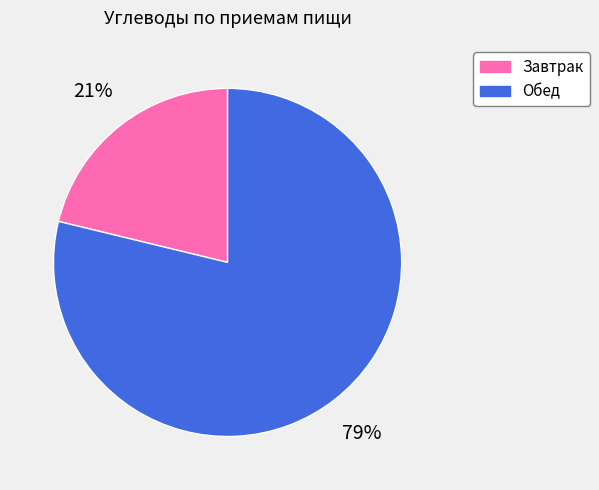

To the nearest percent, what is the difference between the largest and smallest slice percentages?

58%